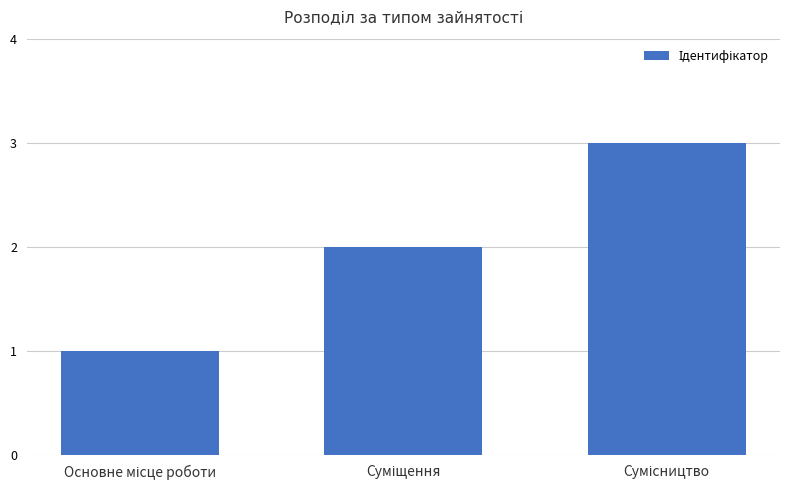

Reading left to right, list all the values displayed in this chart.

1	2	3